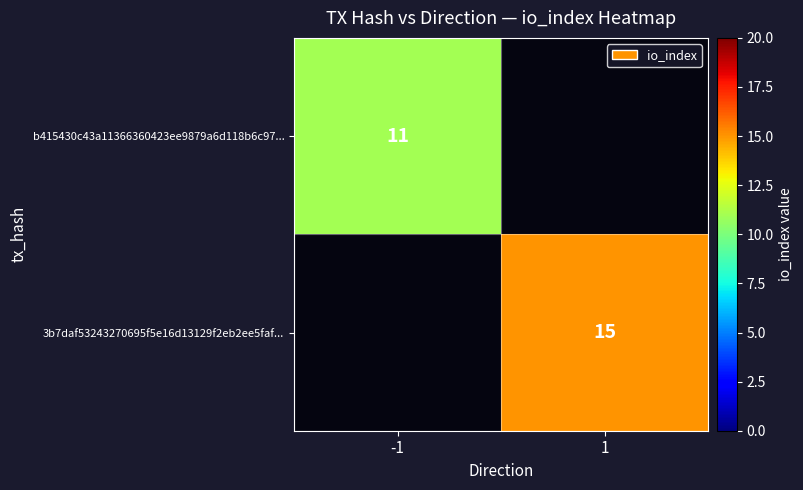

Is the value of 3b7daf53243270695f5e16d13129f2eb2ee5faf... at 1 greater than the value of b415430c43a11366360423ee9879a6d118b6c97... at -1?

Yes